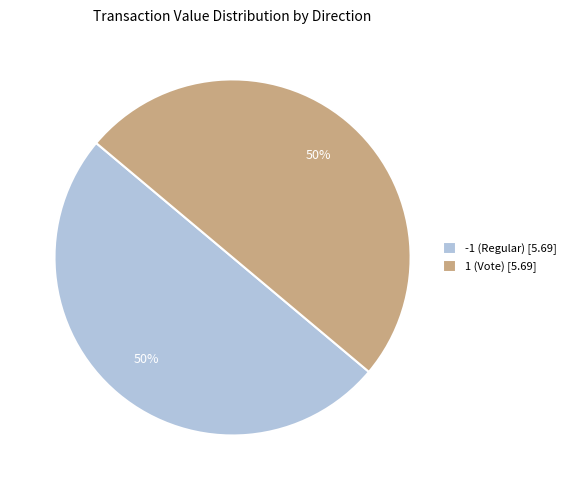

Do -1 (Regular) [5.69] and 1 (Vote) [5.69] together represent more than half of the pie?

Yes